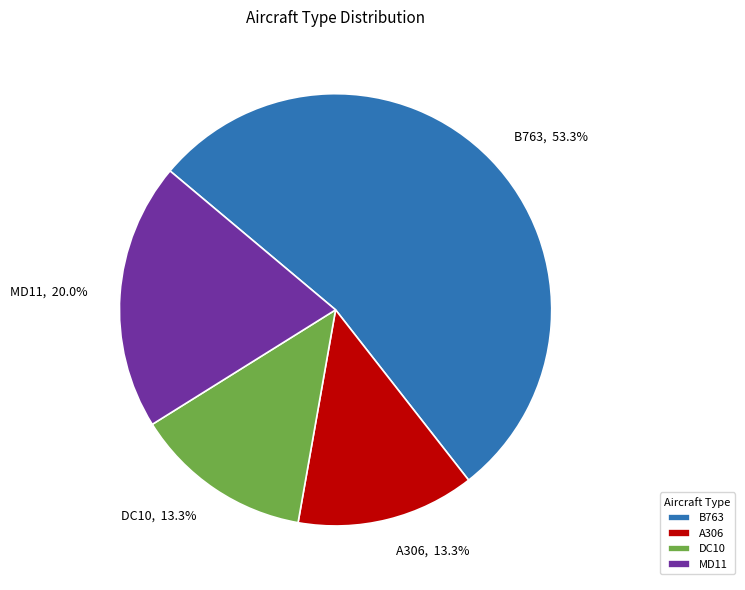

Combined, do DC10 and A306 account for over 50%?

No